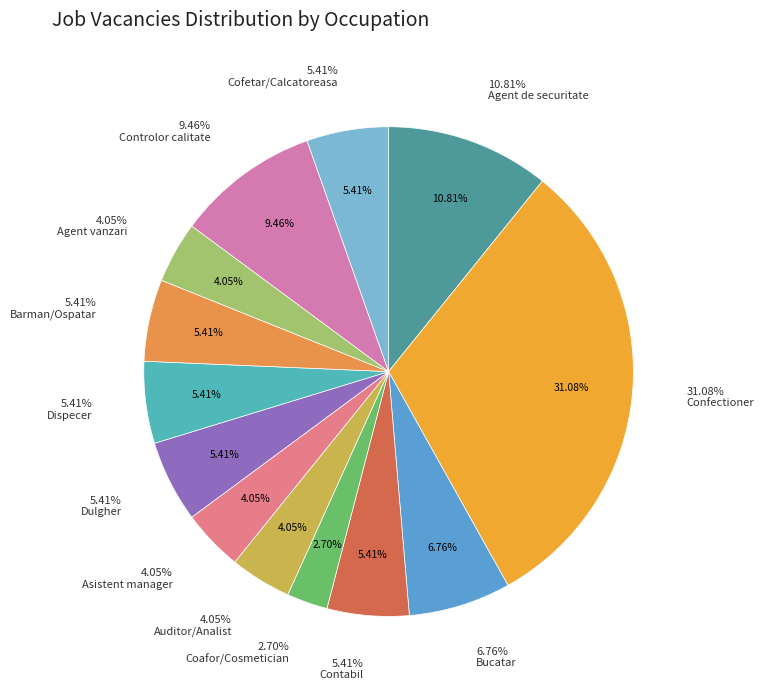

Combined, what portion of the pie is Confectioner and Bucatar?

37.8%